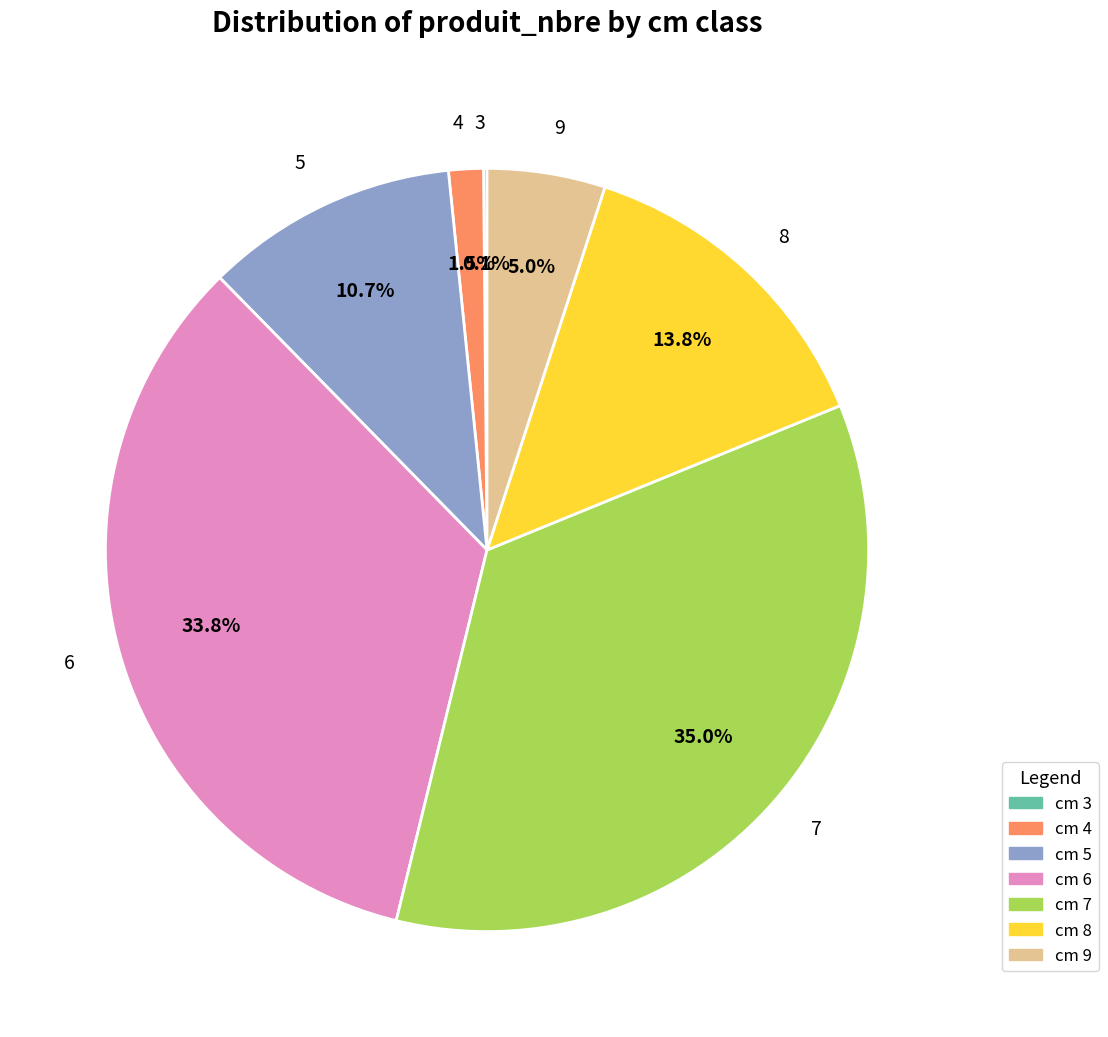

Does any single category account for the majority?

No